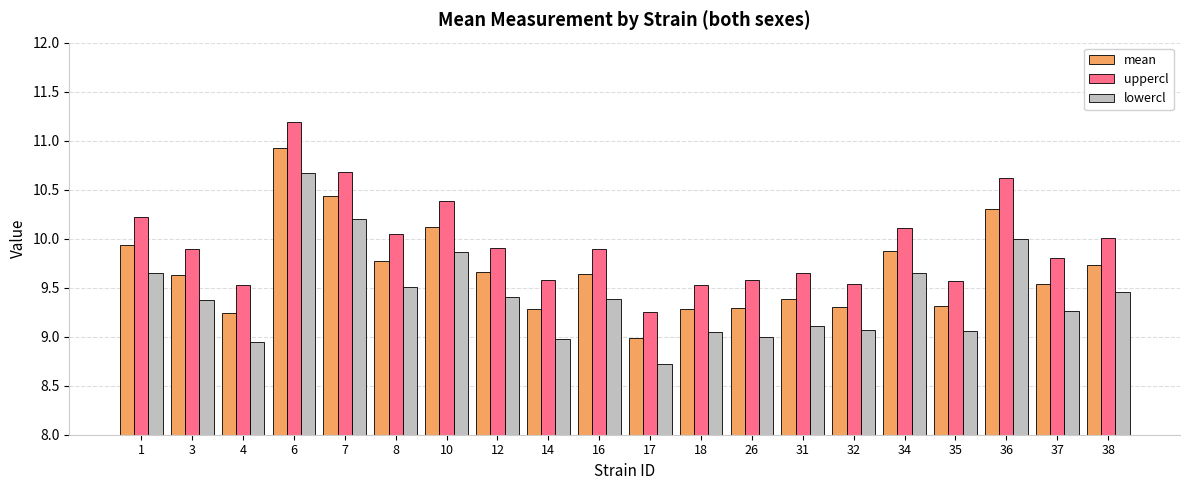

What is the difference between the maximum and minimum values in the lowercl series?

1.9